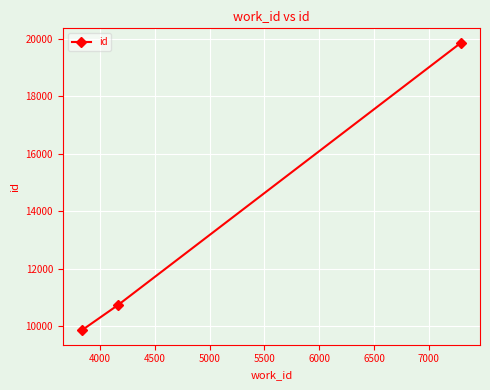

What is the value of the 2nd point from the left?

10751